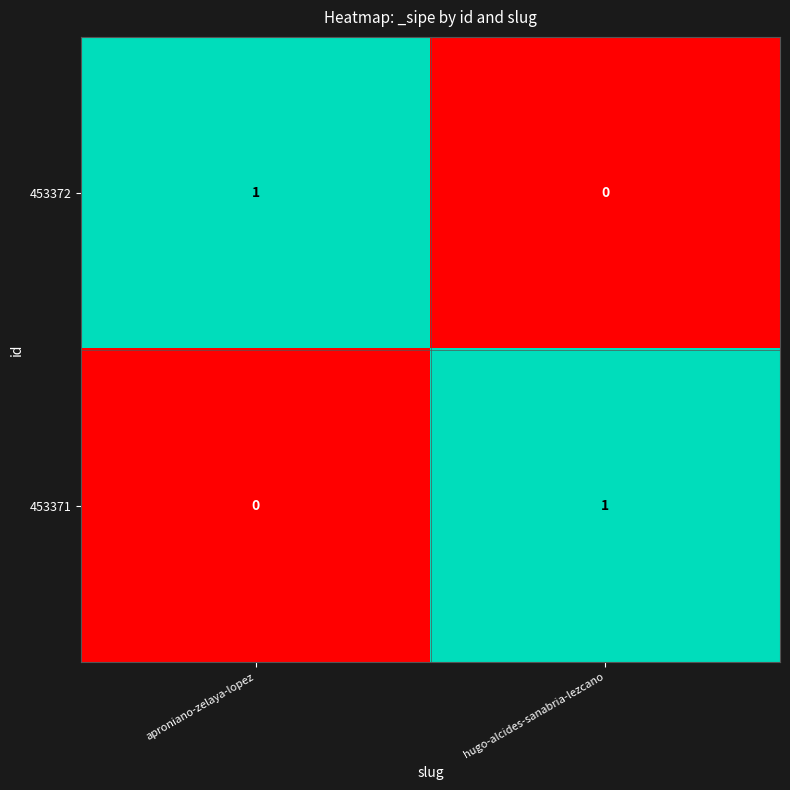

Is the value of 453371 at aproniano-zelaya-lopez greater than the value of 453372 at aproniano-zelaya-lopez?

No